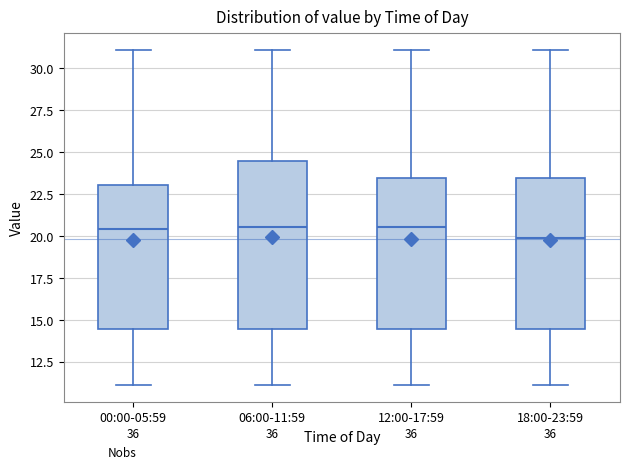

Reading left to right, read every box against the y-axis: the position of its median line, the range the box covers, and the ends of its whiskers. The values are not printed on the chart, so give them approximately, as read against the axis.

00:00-05:59: median 20.5, box 14.5 to 23.0, whiskers 11.0 to 31.0
06:00-11:59: median 20.5, box 14.5 to 24.5, whiskers 11.0 to 31.0
12:00-17:59: median 20.5, box 14.5 to 23.5, whiskers 11.0 to 31.0
18:00-23:59: median 20.0, box 14.5 to 23.5, whiskers 11.0 to 31.0